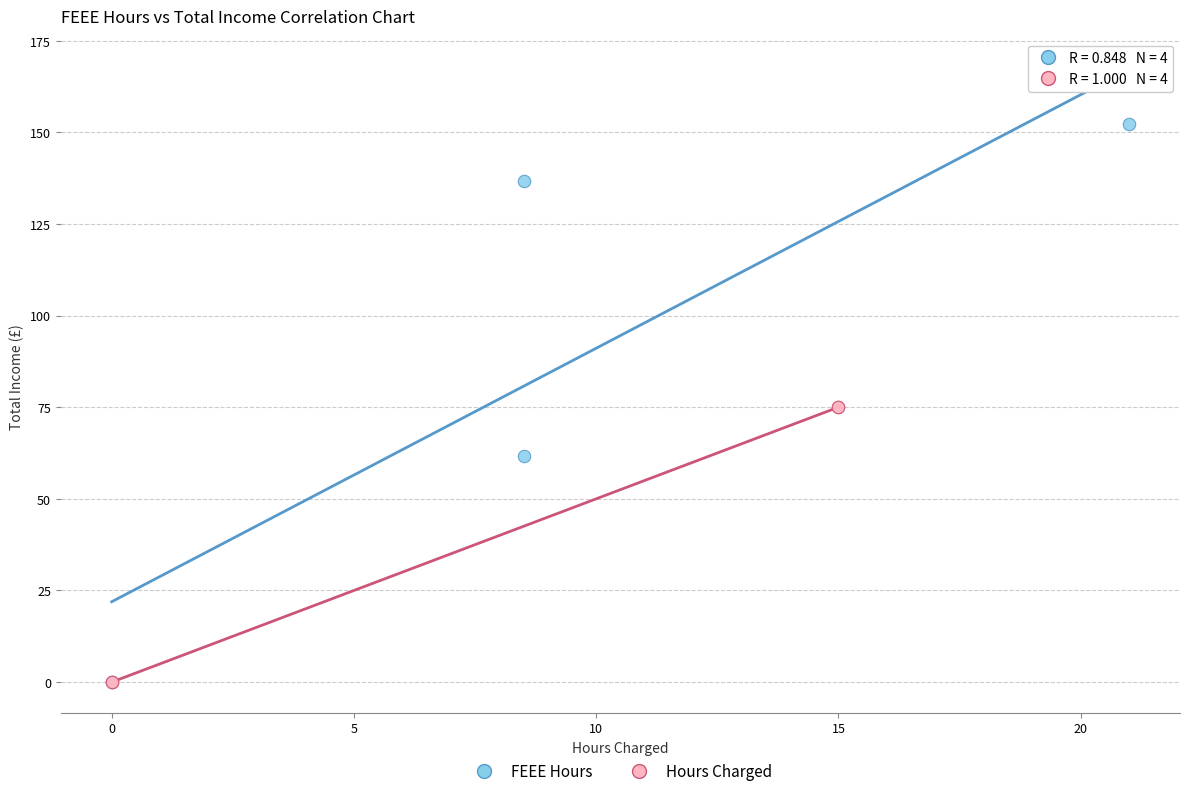

Which series contains the highest Y value?

FEEE Hours